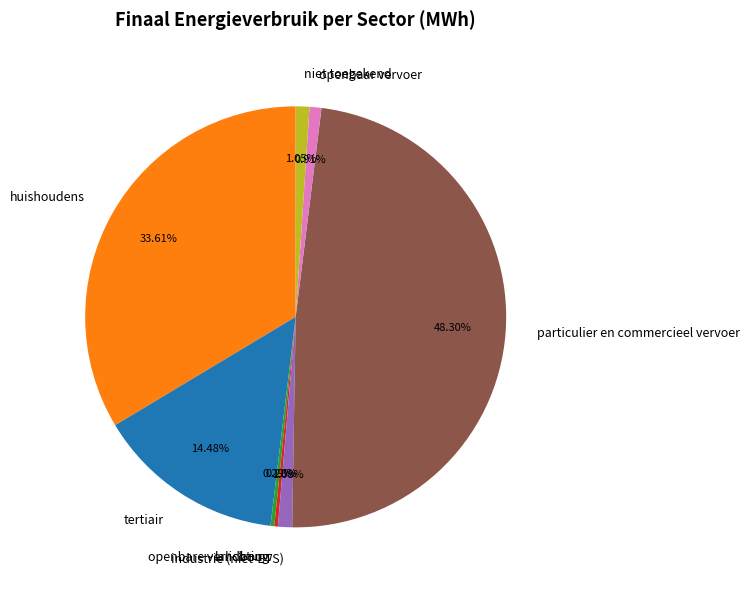

To the nearest percent, what portion does particulier en commercieel vervoer represent?

48%